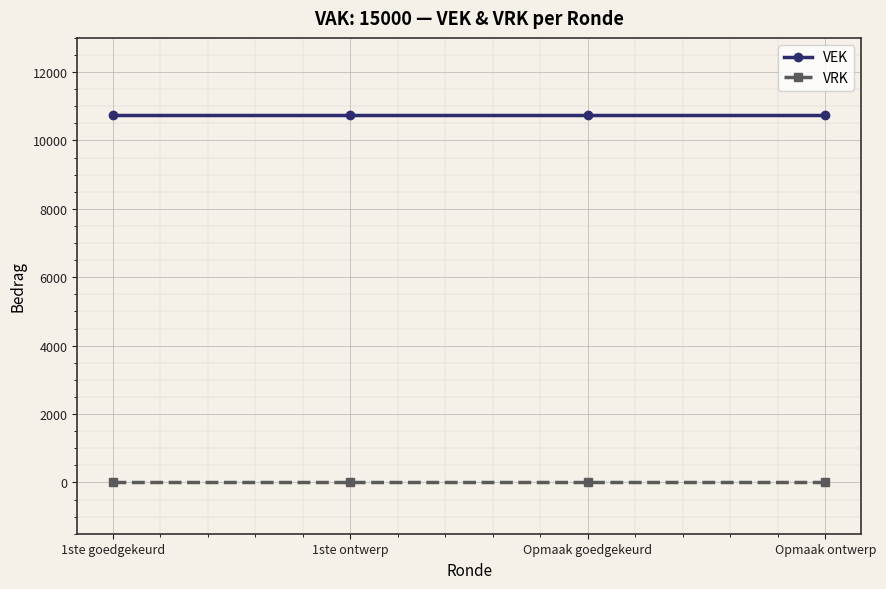

What is the label of the 1st point from the left?

1ste goedgekeurd